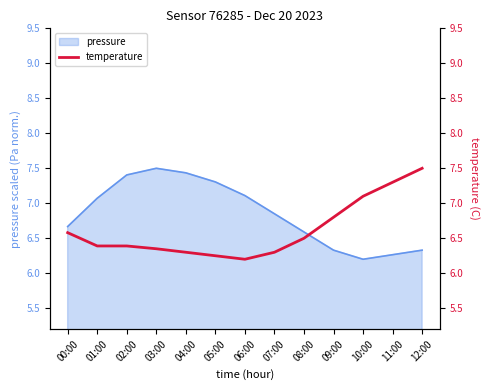

How many interior local valleys (lower than both neighbors) does the data have?

1